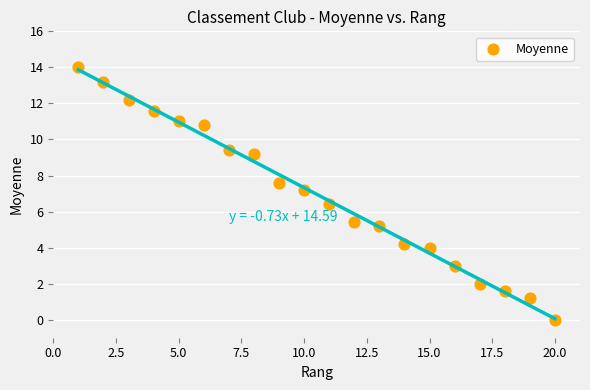

What Y value in the scatter plot is closest to 7?

7.2